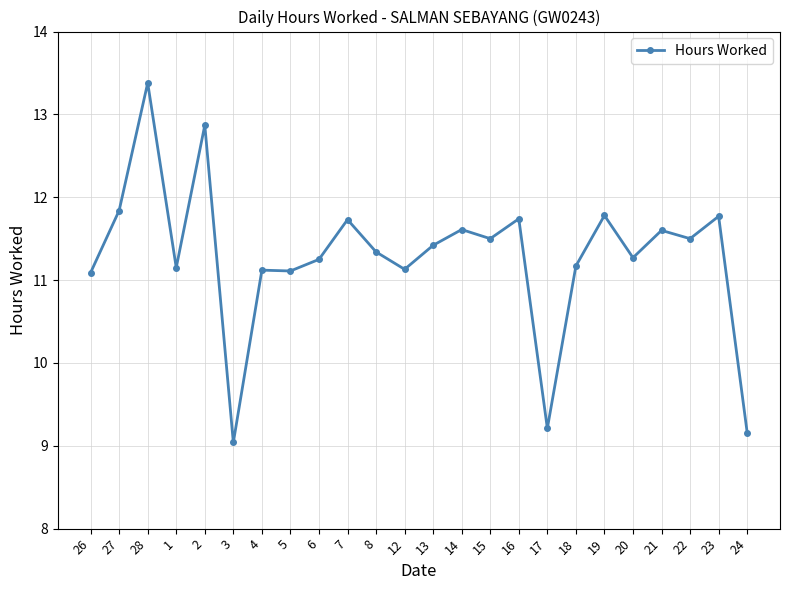

Which category has the lowest value across all series?

3